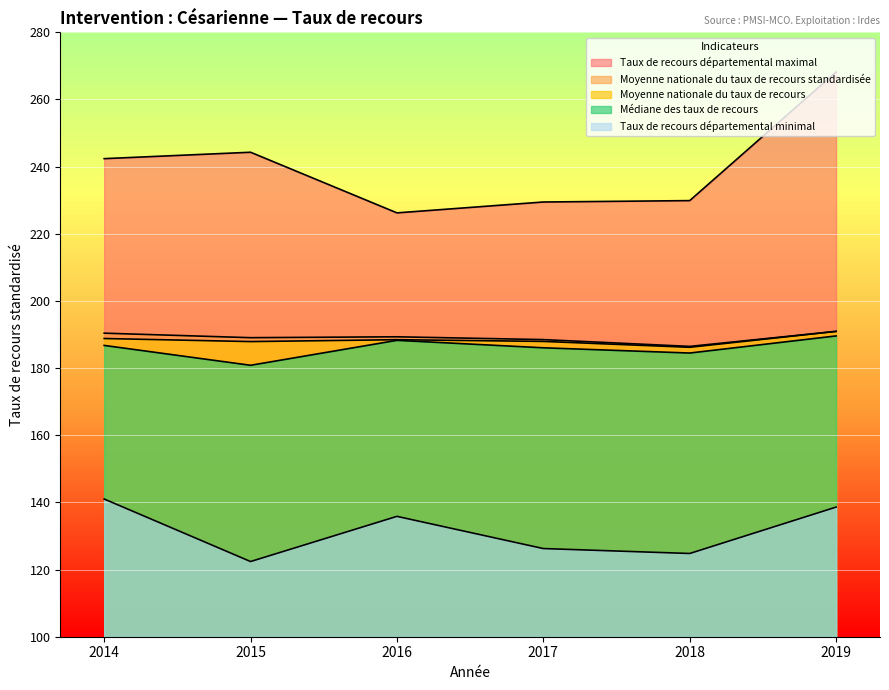

Between 2018 and 2019, which series saw the biggest shift?

Taux de recours départemental maximal